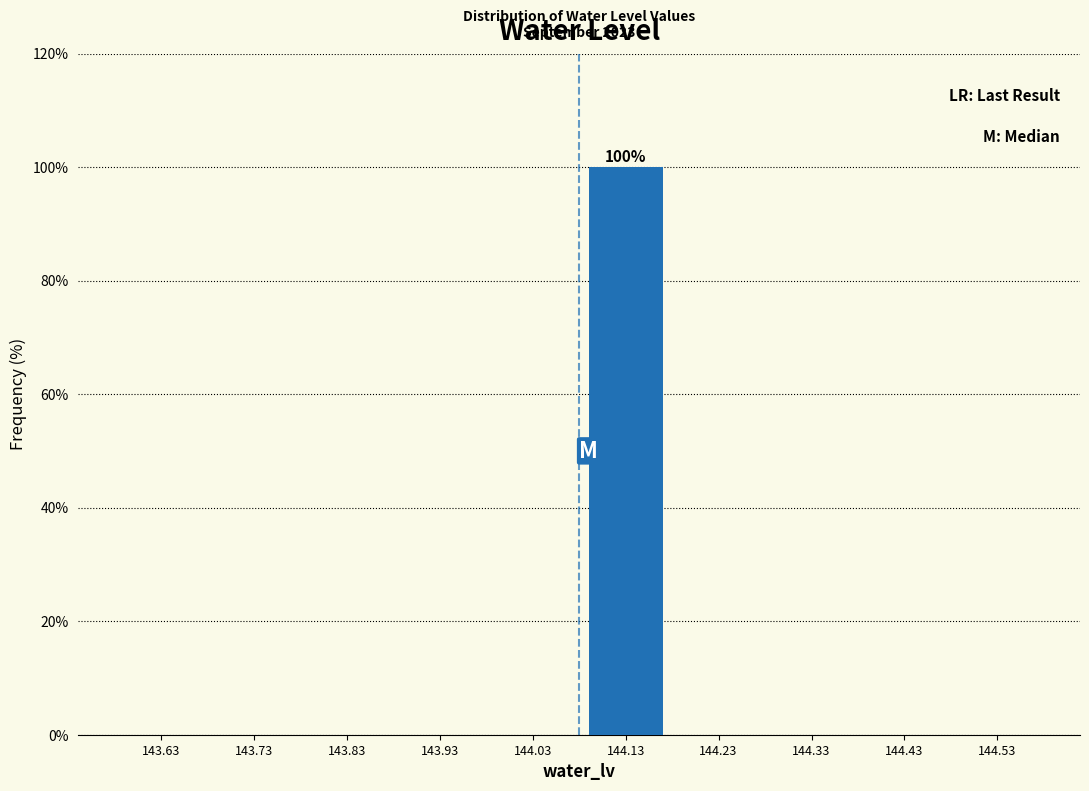

Reading right to left, extract all data points from this chart.

144.53=0	144.43=0	144.33=0	144.23=0	144.13=100	144.03=0	143.93=0	143.83=0	143.73=0	143.63=0